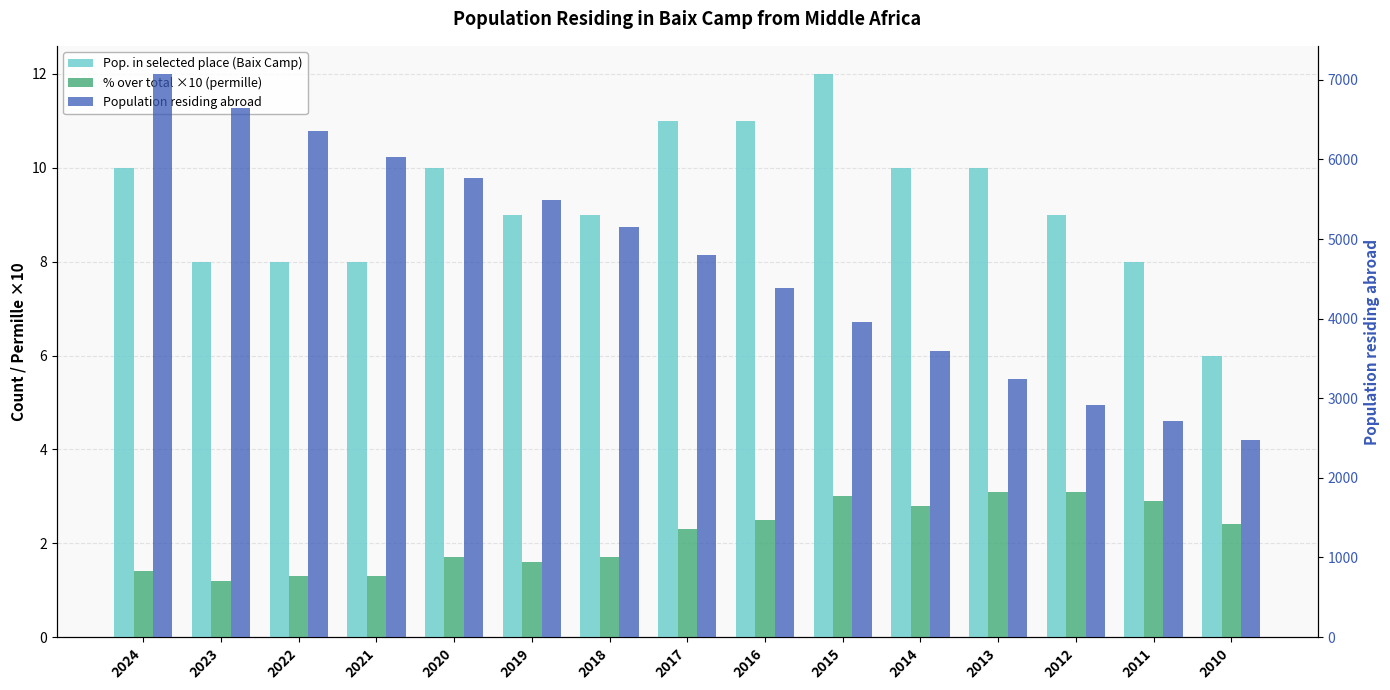

Rank the series by their maximum value, from lowest to highest.

% over total ×10 (permille), Pop. in selected place (Baix Camp), Population residing abroad